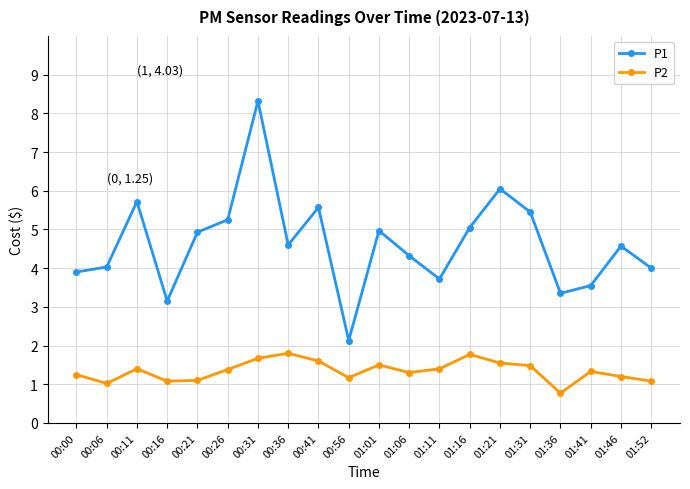

Is the value of P2 at 00:41 greater than the value of P1 at 01:06?

No